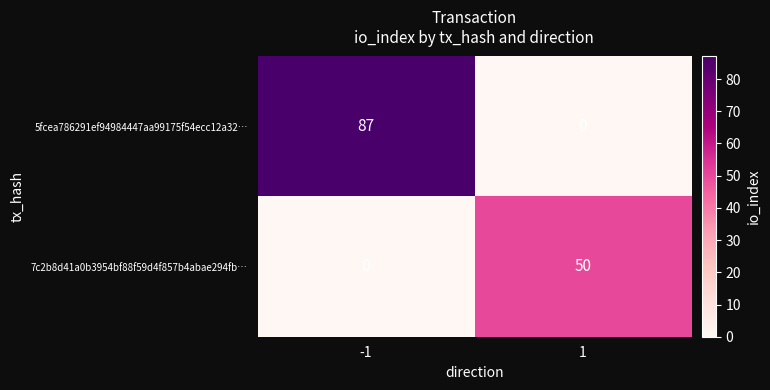

Between -1 and 1, which series saw the biggest shift?

5fcea786291ef94984447aa99175f54ecc12a32…